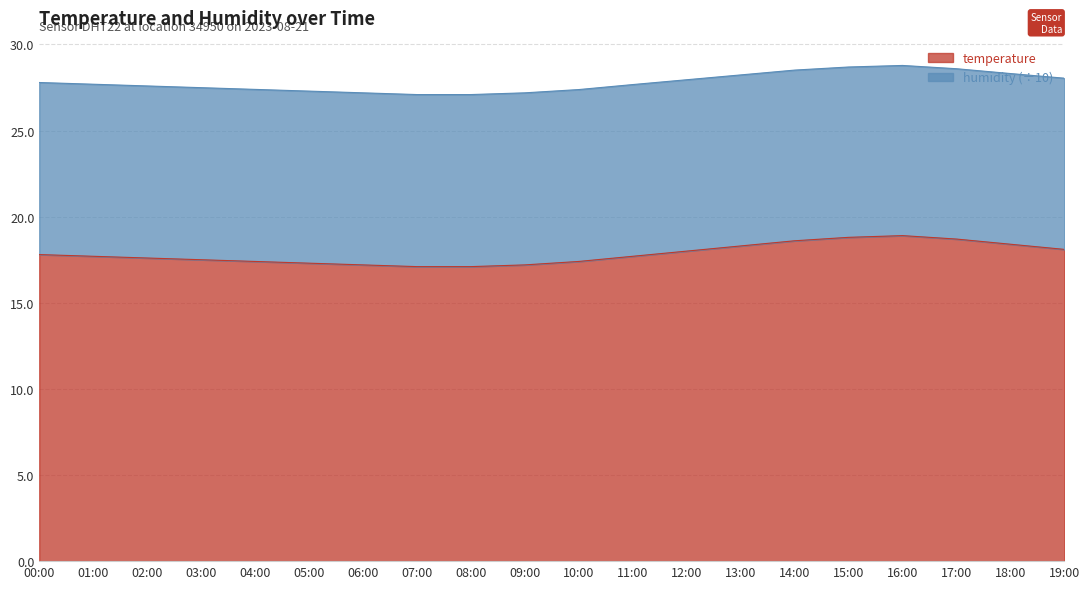

What is the label of the 8th point from the left?

07:00